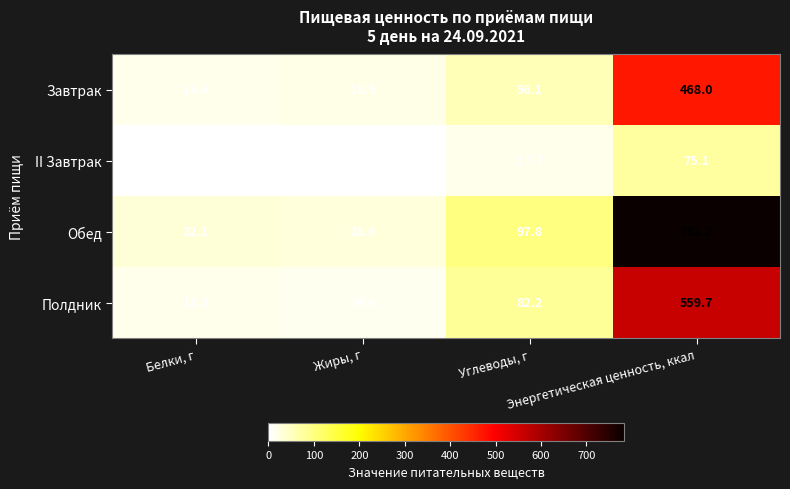

What is the difference between the maximum and second lowest values in the Обед series?

750.1